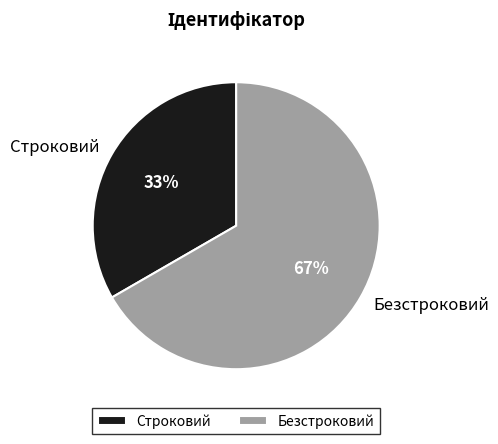

Which category has the biggest portion of the pie?

Безстроковий